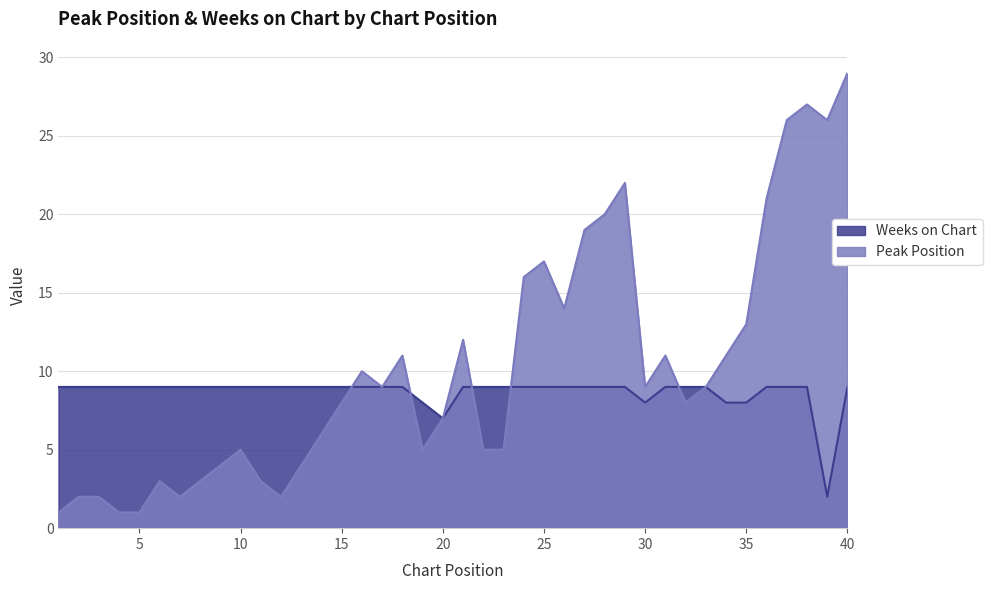

How many data points in Weeks on Chart are less than 9?

6